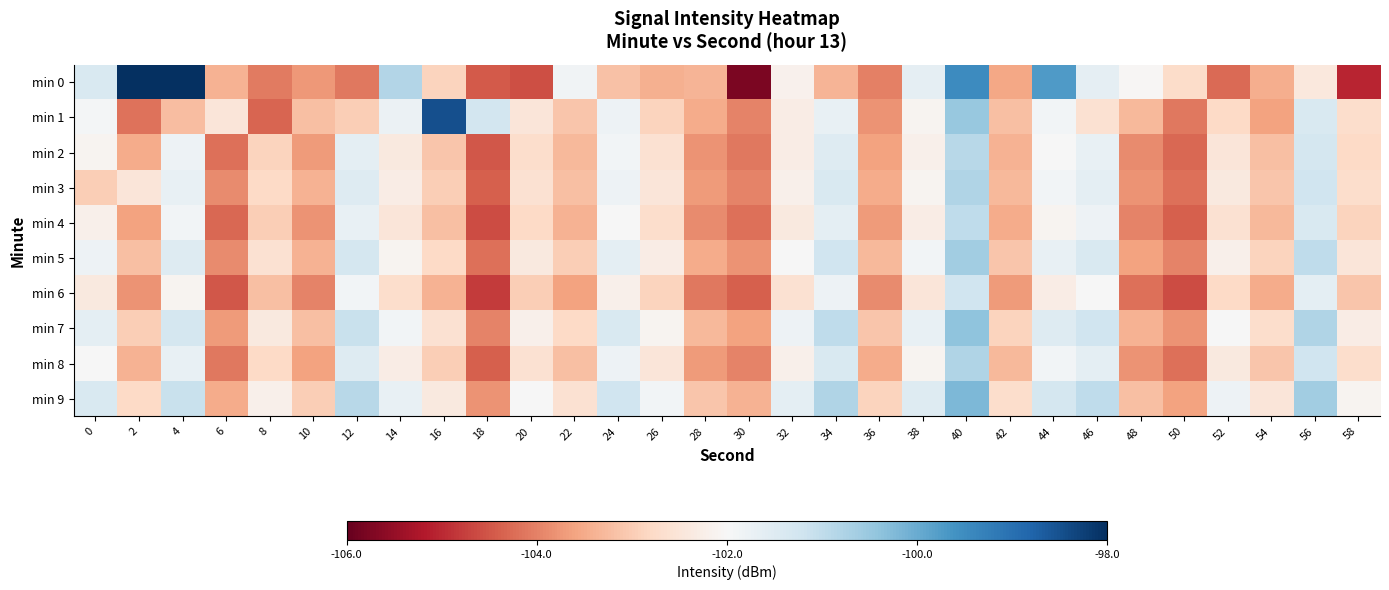

What is the total value across all series at 26?

-1025.8